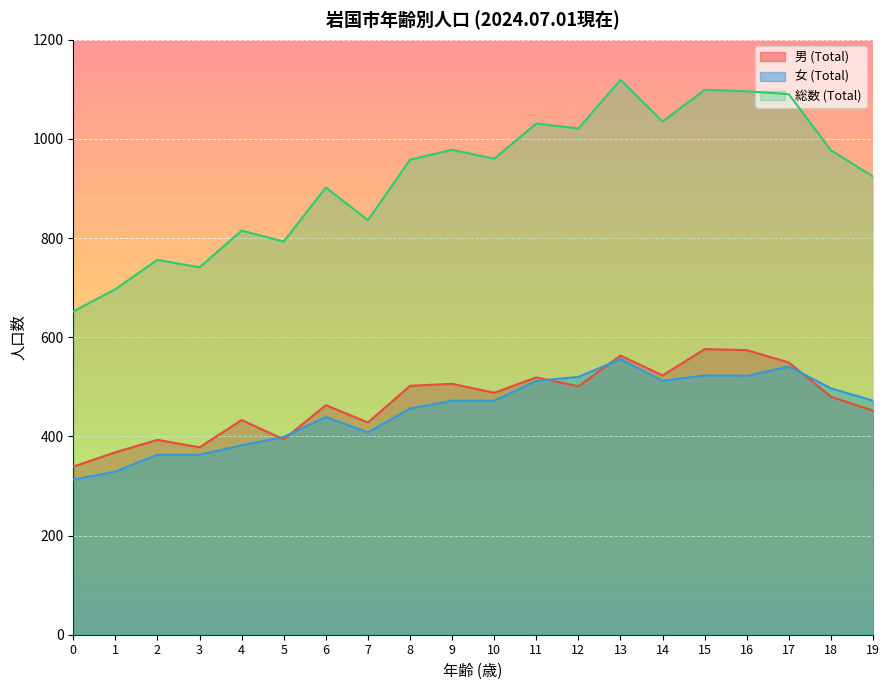

What is the spread (max minus min) of values at 14?

523